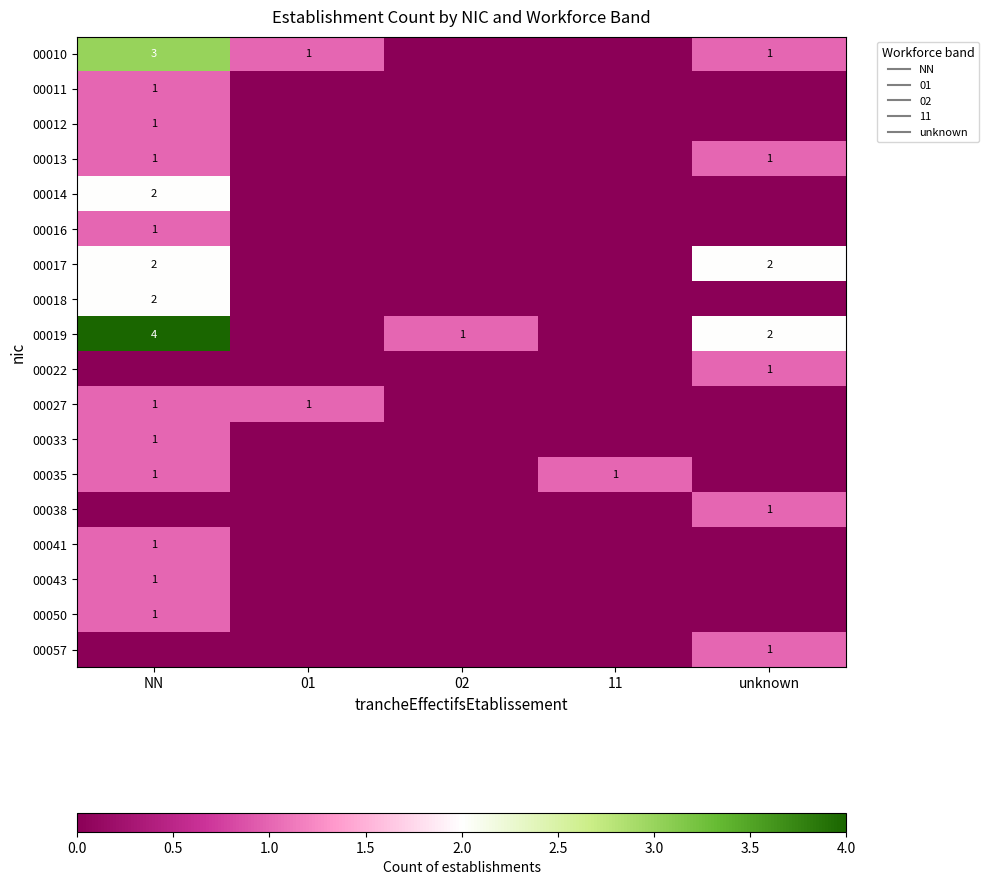

Which has a higher value, 01 or 11?

01